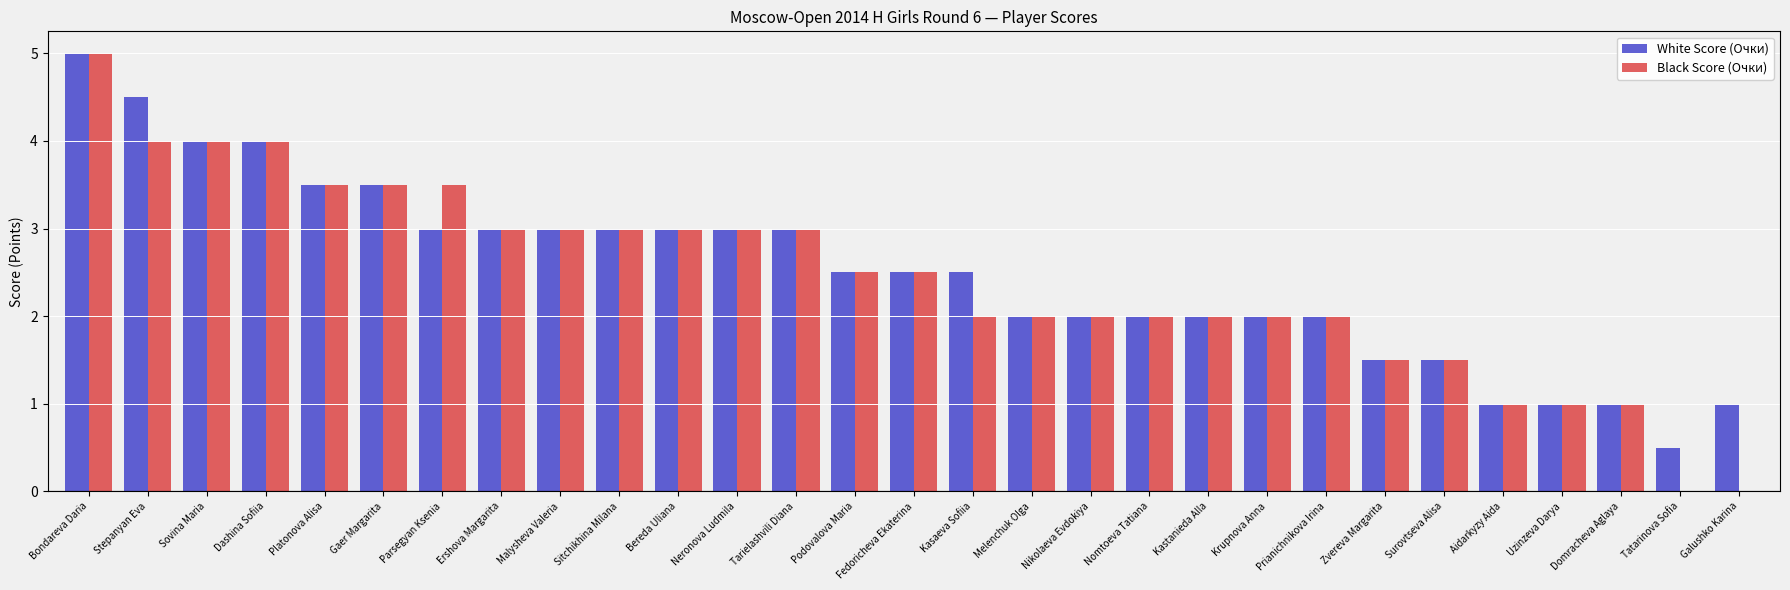

What is the sum of the White Score (Очки) values at Sovina Maria and Tatarinova Sofia?

4.5